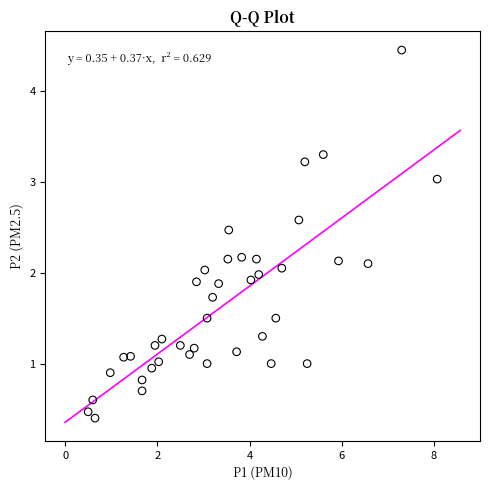

What is the range of X values (max minus min)?

7.6